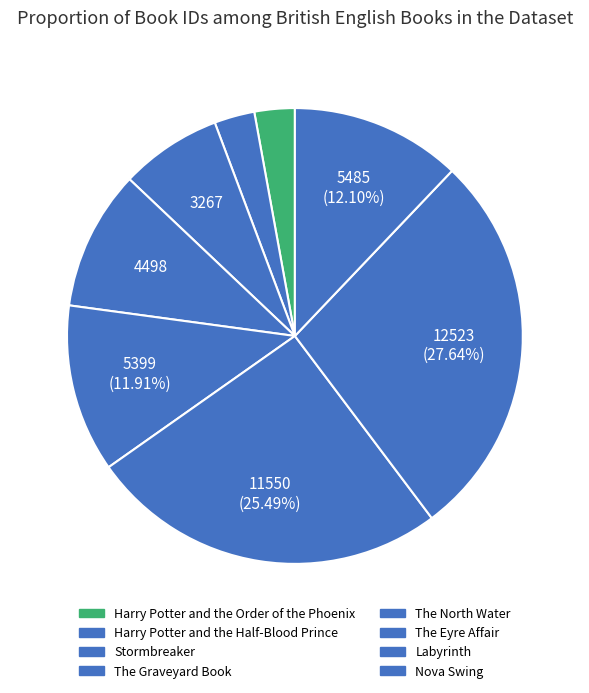

To the nearest percent, what is the difference between the largest and smallest slice percentages?

25%